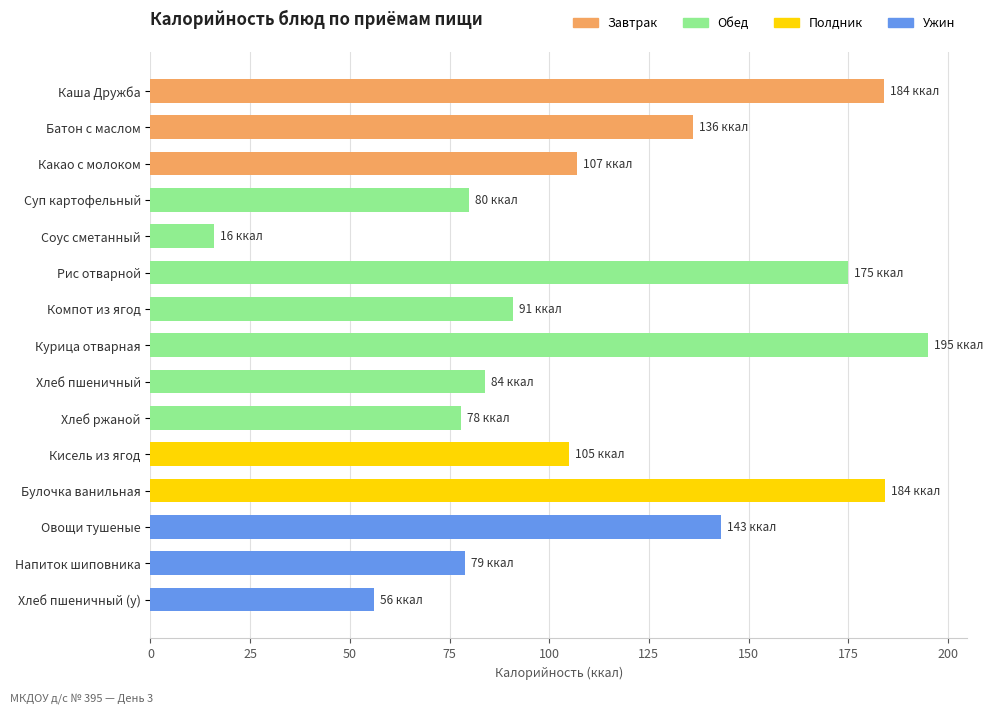

What is the label of the 6th bar from the bottom?

Хлеб ржаной